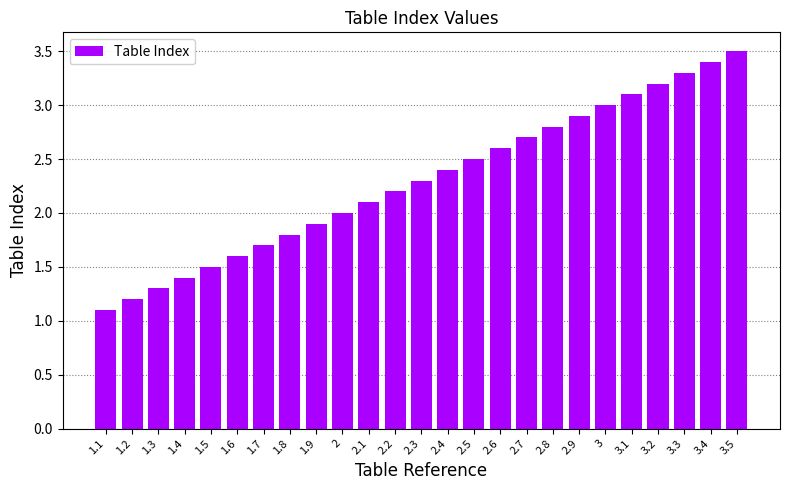

What is the sum of the values at 3.1 and 2.5?

5.6